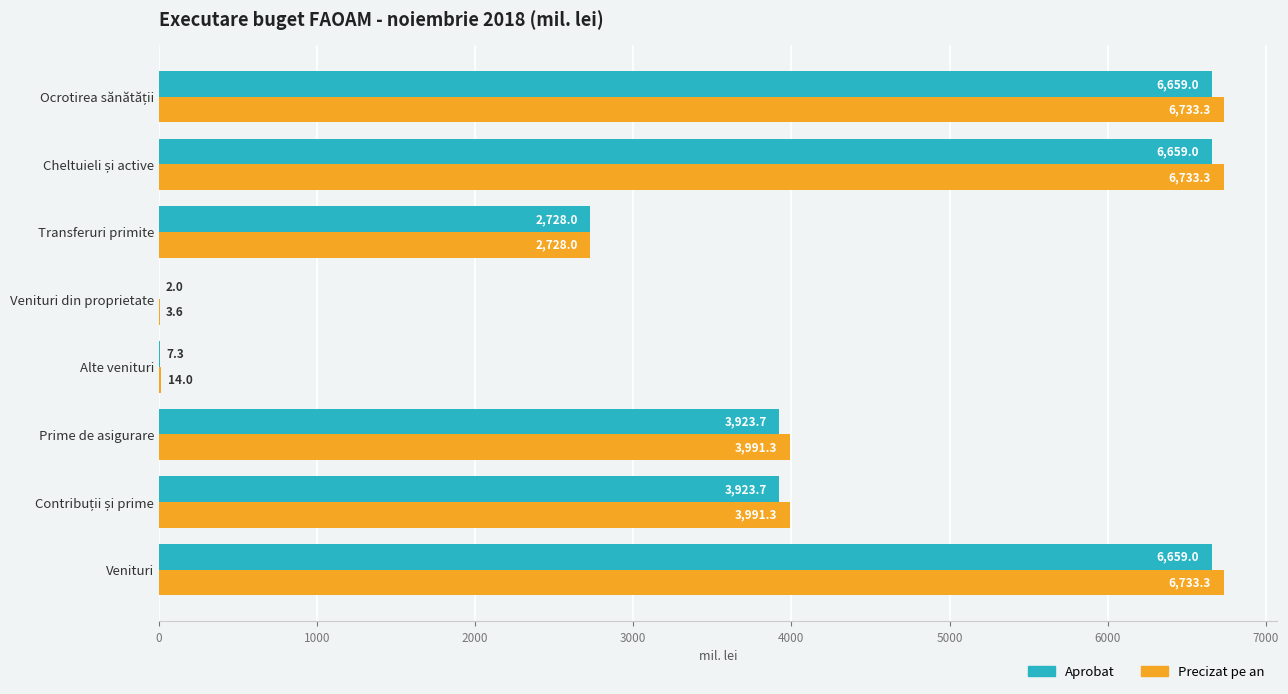

What is the total value across all series at Prime de asigurare?

7915.0